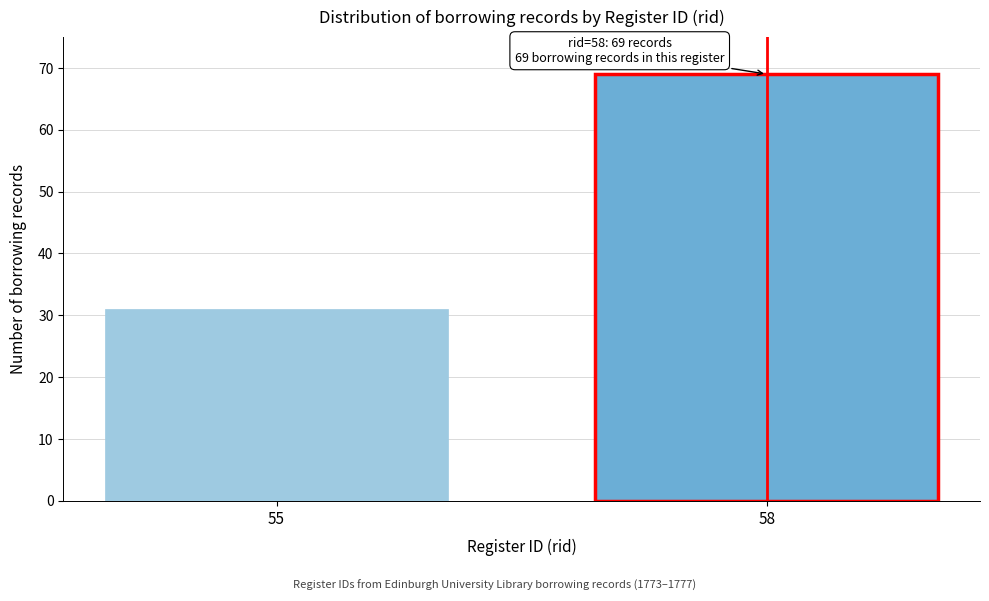

Reading left to right, what are all the values shown in this chart?

31	69